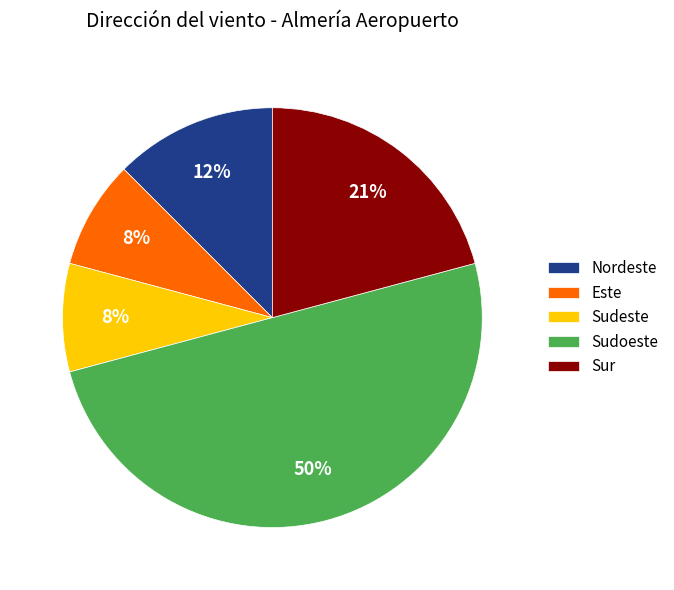

Which slice is the largest?

Sudoeste